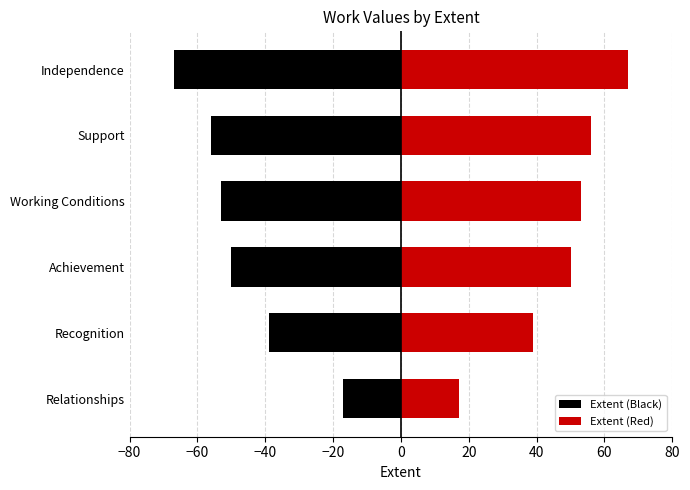

What is the smallest value displayed?

-67